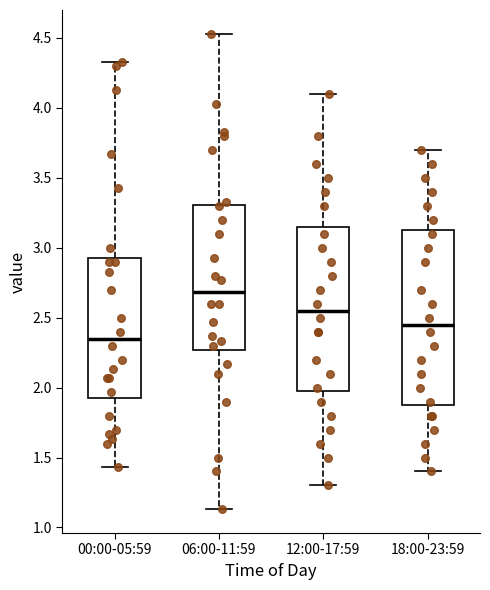

Reading left to right, read every box against the y-axis: the position of its median line, the range the box covers, and the ends of its whiskers. The values are not printed on the chart, so give them approximately, as read against the axis.

00:00-05:59: median 2.35, box 1.95 to 2.95, whiskers 1.45 to 4.35
06:00-11:59: median 2.70, box 2.25 to 3.30, whiskers 1.15 to 4.55
12:00-17:59: median 2.55, box 2.00 to 3.15, whiskers 1.30 to 4.10
18:00-23:59: median 2.45, box 1.90 to 3.15, whiskers 1.40 to 3.70